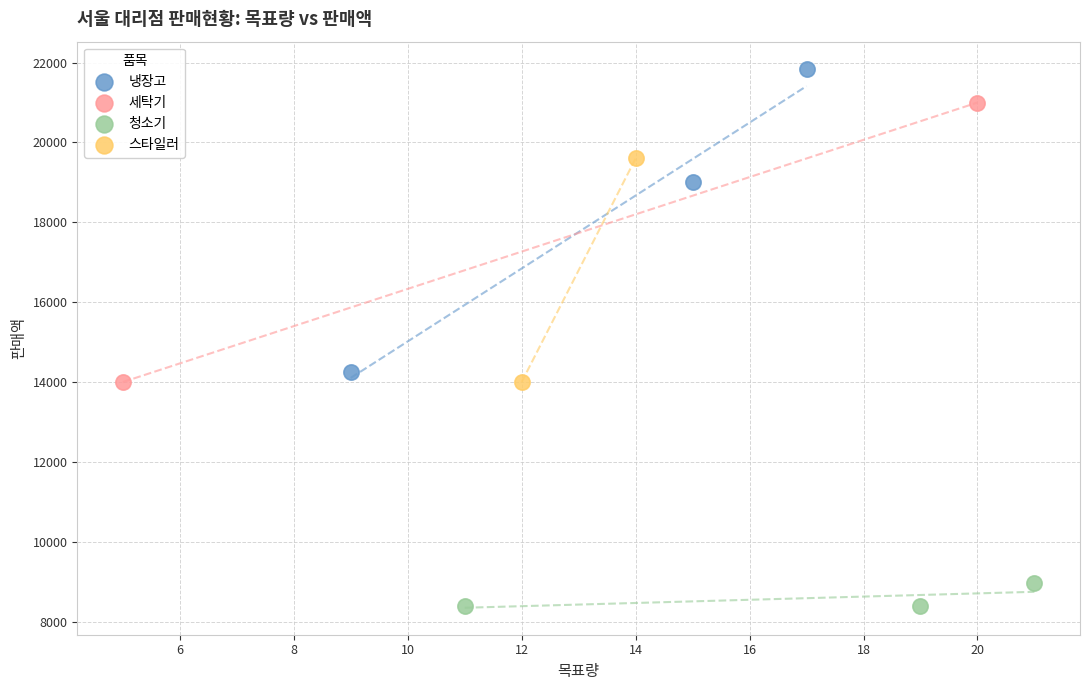

Which series reaches the maximum Y coordinate?

냉장고